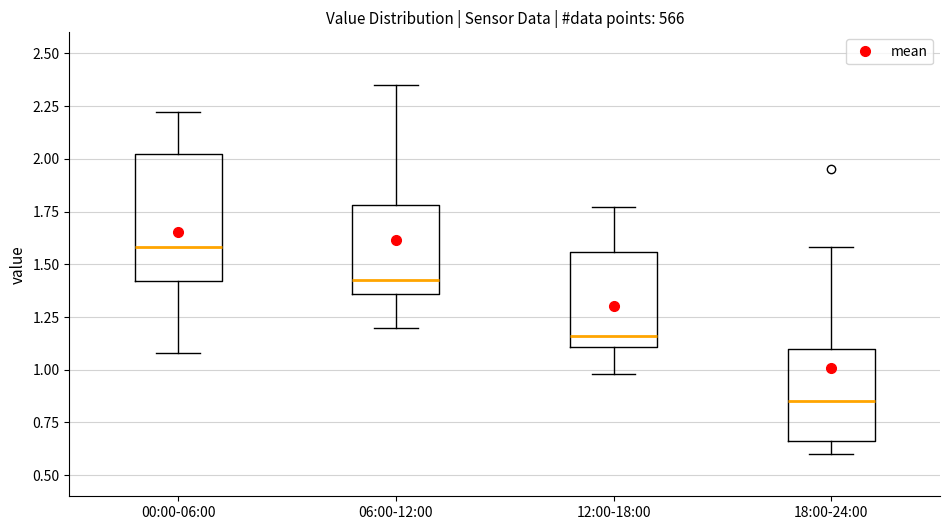

Reading left to right, read every box against the y-axis: the position of its median line, the range the box covers, and the ends of its whiskers. The values are not printed on the chart, so give them approximately, as read against the axis.

00:00-06:00: median 1.60, box 1.40 to 2.05, whiskers 1.10 to 2.20
06:00-12:00: median 1.45, box 1.35 to 1.80, whiskers 1.20 to 2.35
12:00-18:00: median 1.15, box 1.10 to 1.55, whiskers 1.00 to 1.75
18:00-24:00: median 0.85, box 0.65 to 1.10, whiskers 0.60 to 1.60